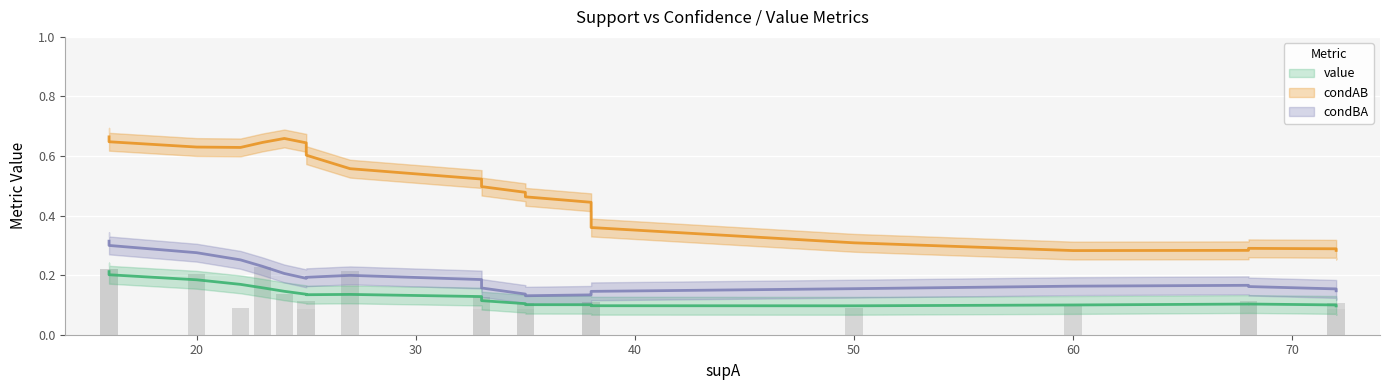

What is the value of the condAB bar at the 3rd from the left?

0.6